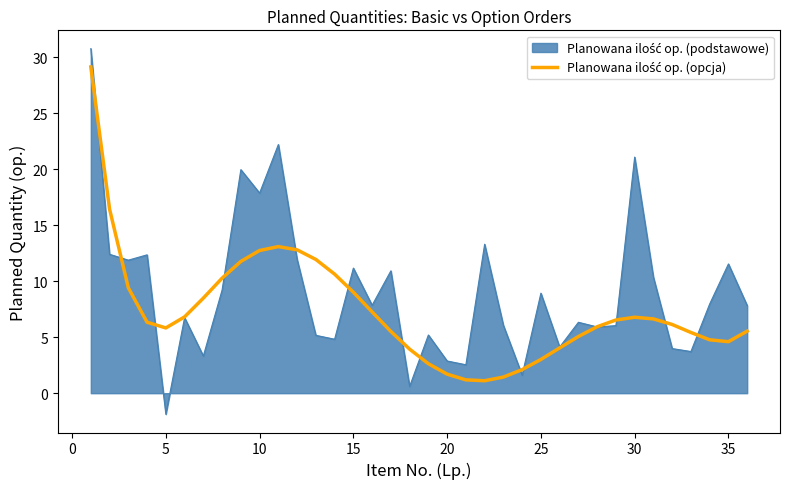

What is the maximum value shown in the chart?

30.8